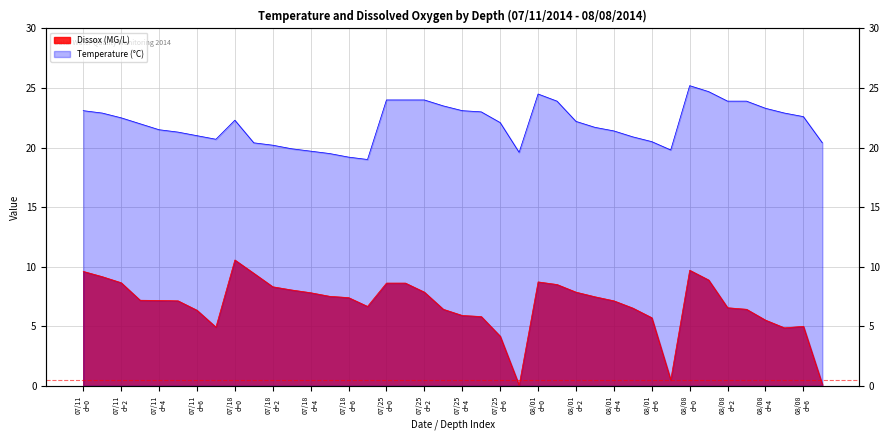

True or false: Temperature and Dissox intersect in this chart.

False